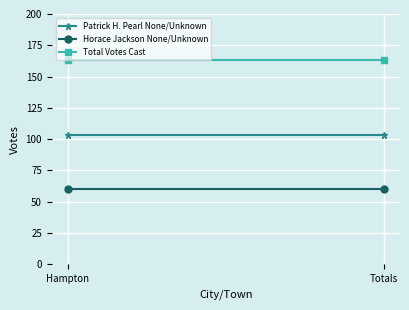

Which series has the widest spread of values?

Patrick H. Pearl None/Unknown